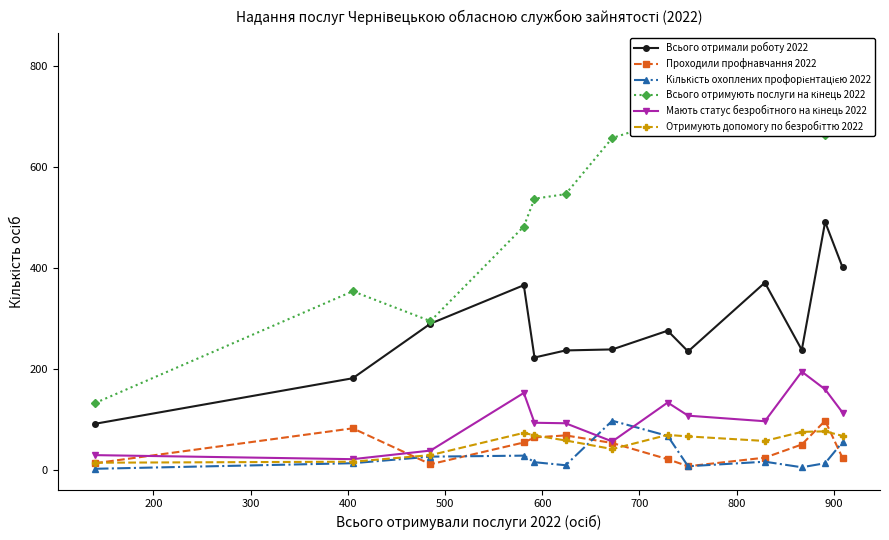

What is the lowest value of the Всього отримали роботу 2022 series?

92